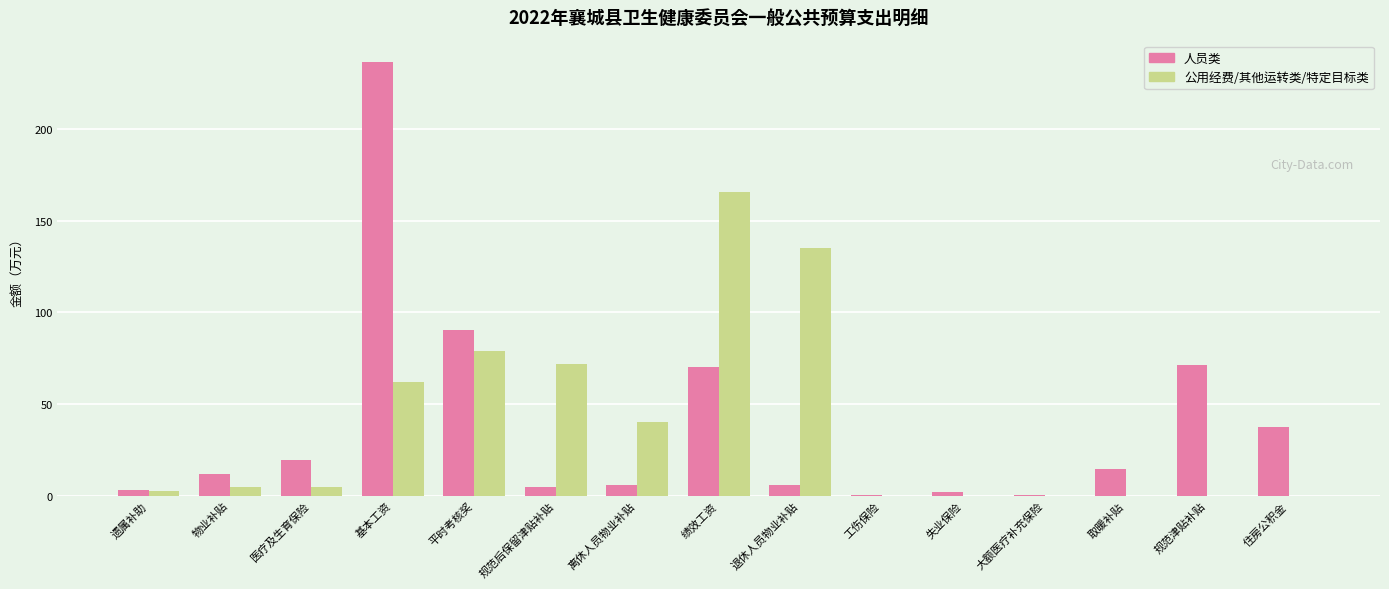

Which series has the largest range (max minus min)?

人员类